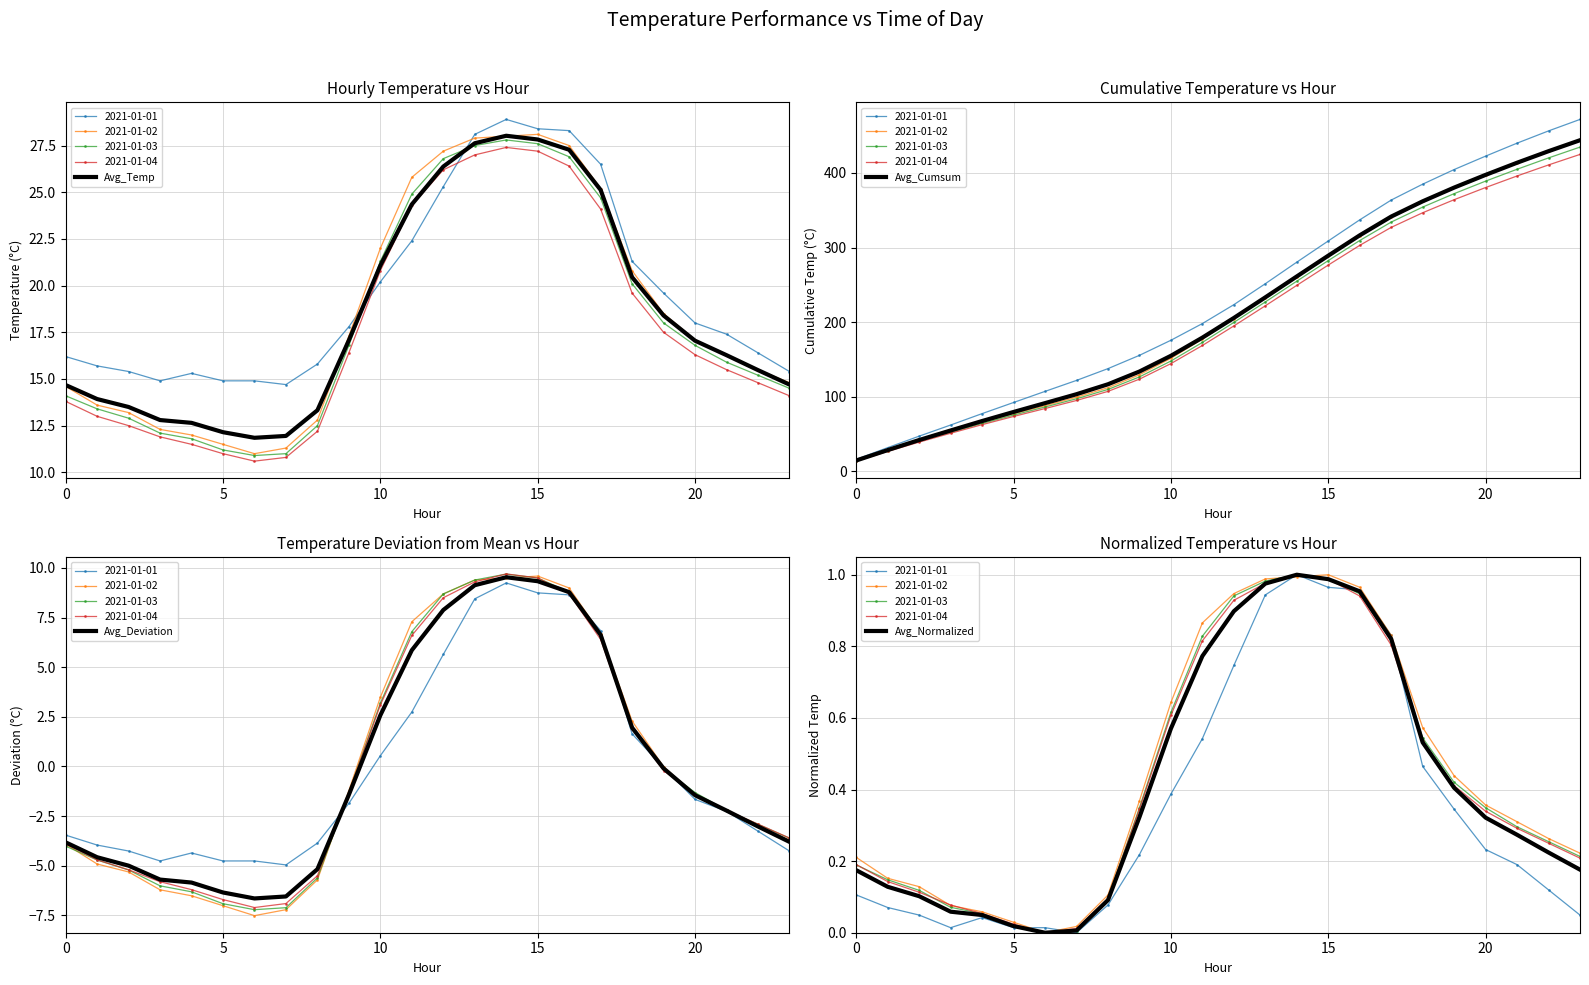

What is the difference between the highest and lowest values at 13?

232.3